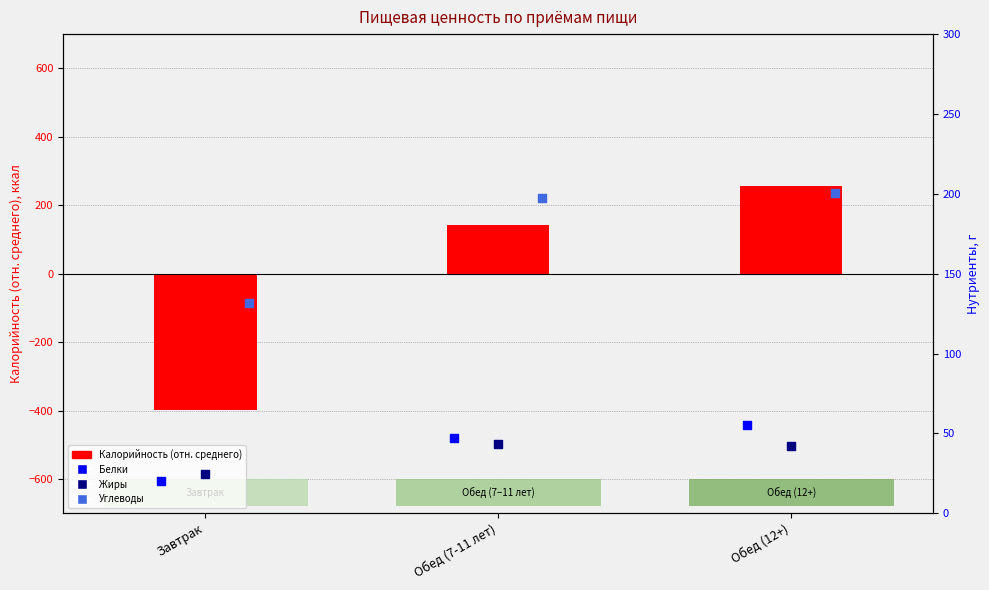

What is the total value across all series at Обед (7-11 лет)?

429.6